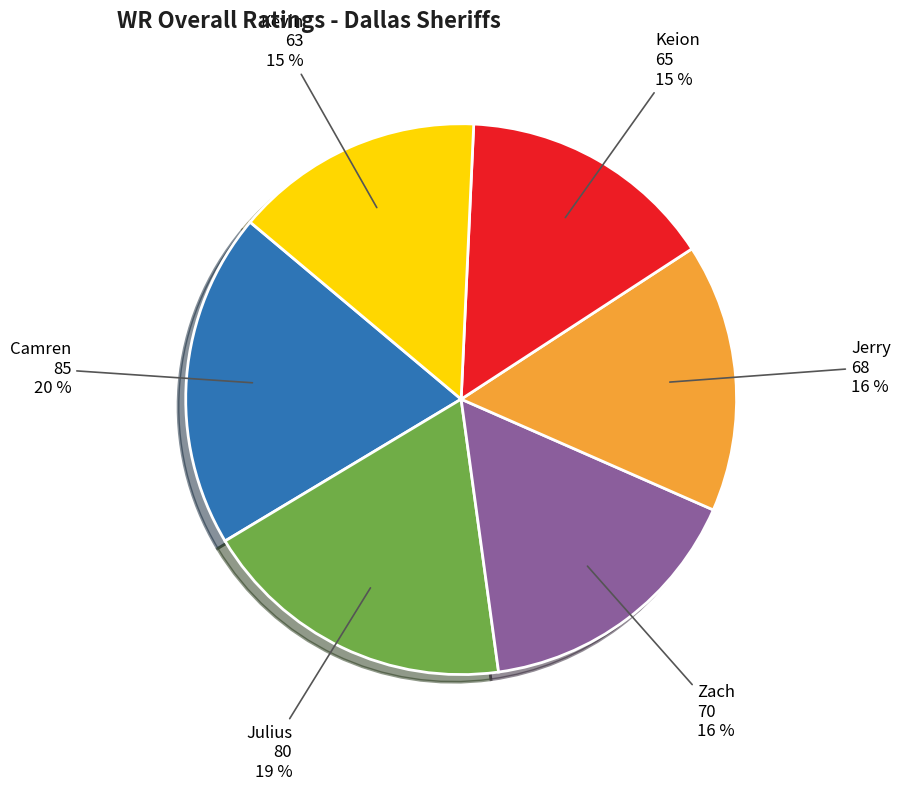

Is there any slice that represents more than half of the pie?

No